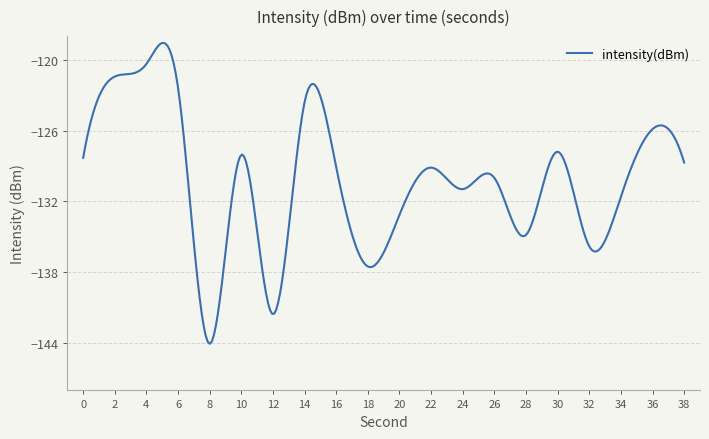

What is the minimum value shown in the chart?

-144.1